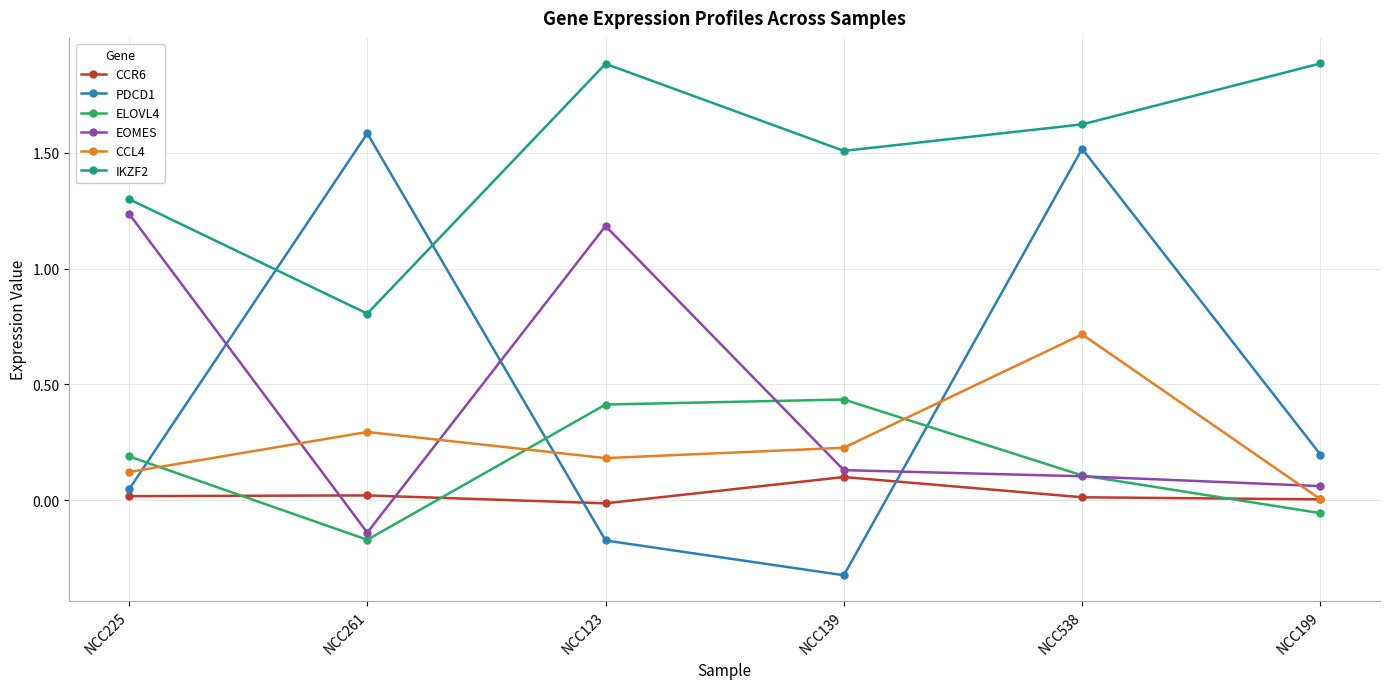

In ELOVL4, how many points are lower than both neighbors (excluding endpoints)?

1